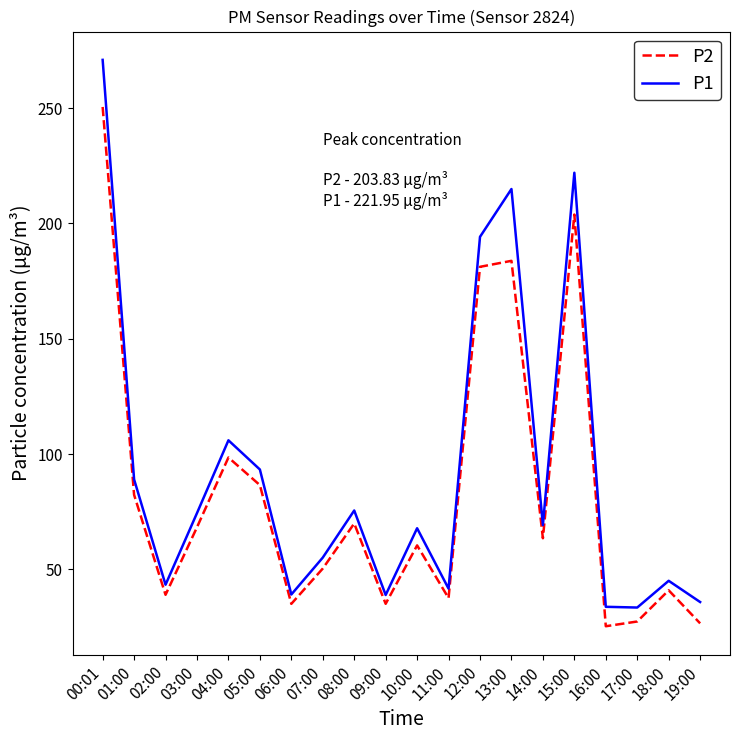

True or false: P1 and P2 intersect in this chart.

False